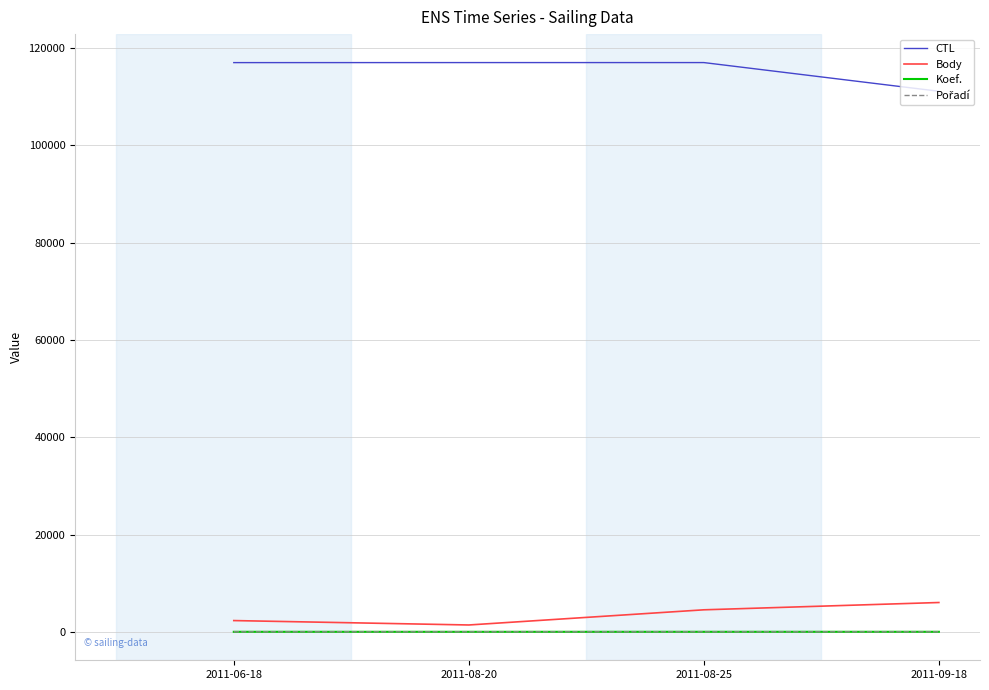

The value of CTL at 2011-09-18 is 111116. True or false?

True